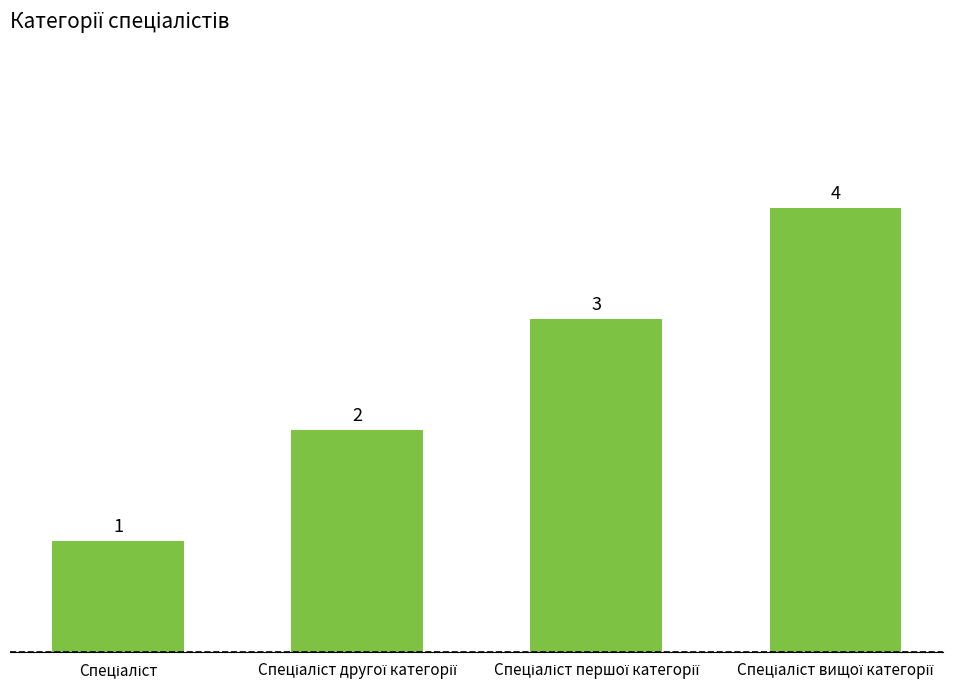

Reading left to right, list all the values displayed in this chart.

1	2	3	4